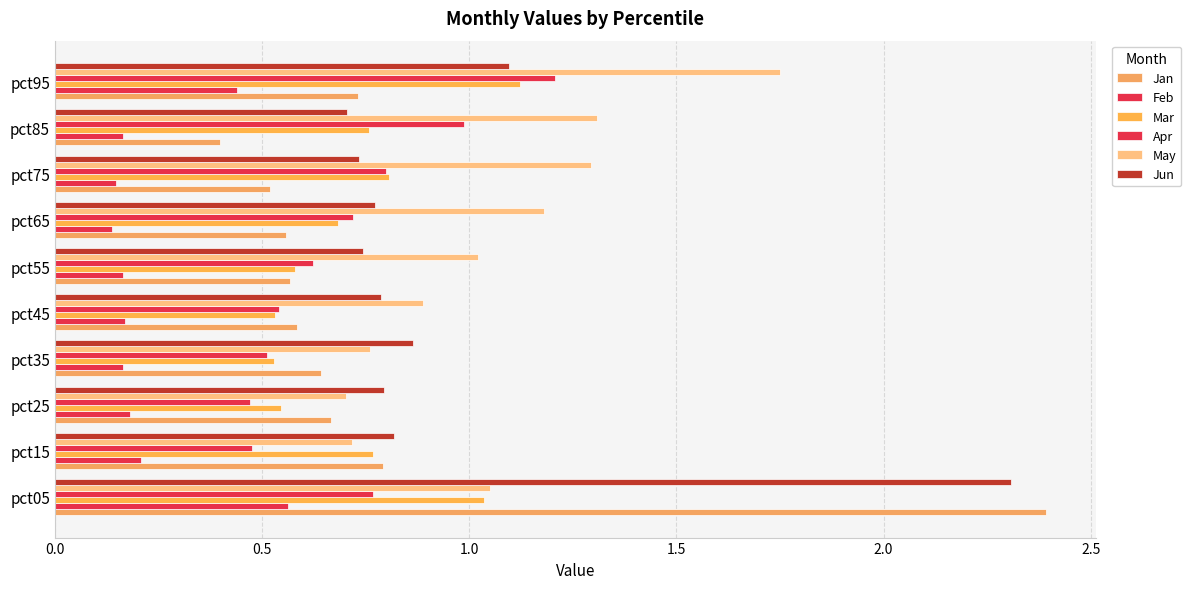

How many categories are shown in the chart?

10